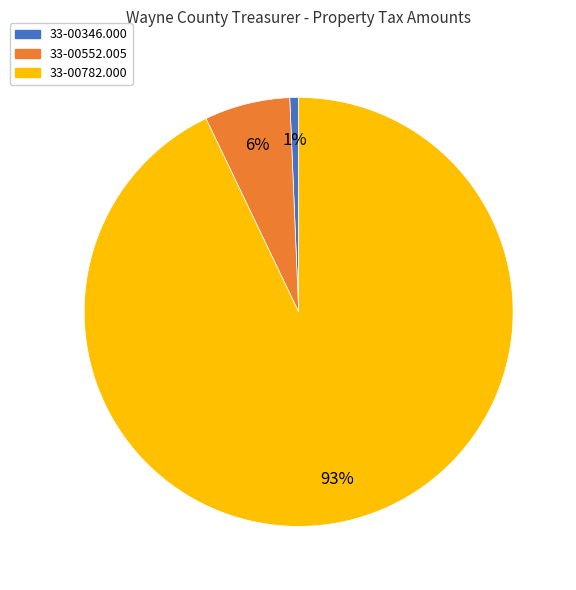

To the nearest percent, what is the combined percentage of 33-00782.000 and 33-00346.000?

94%